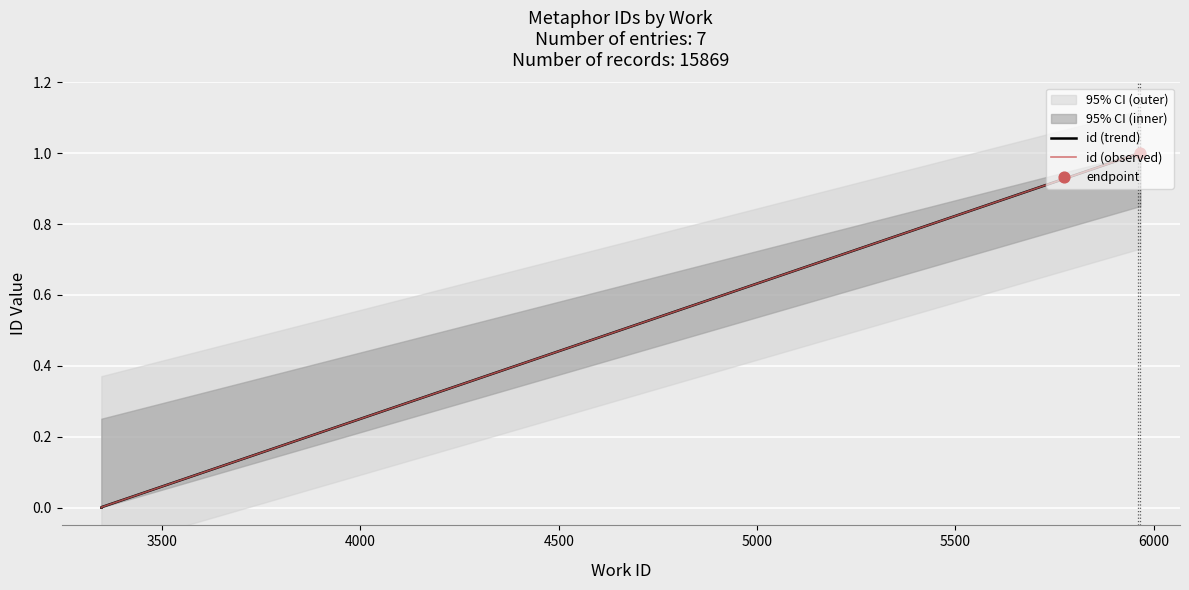

Which series contains the highest Y value?

id (trend)